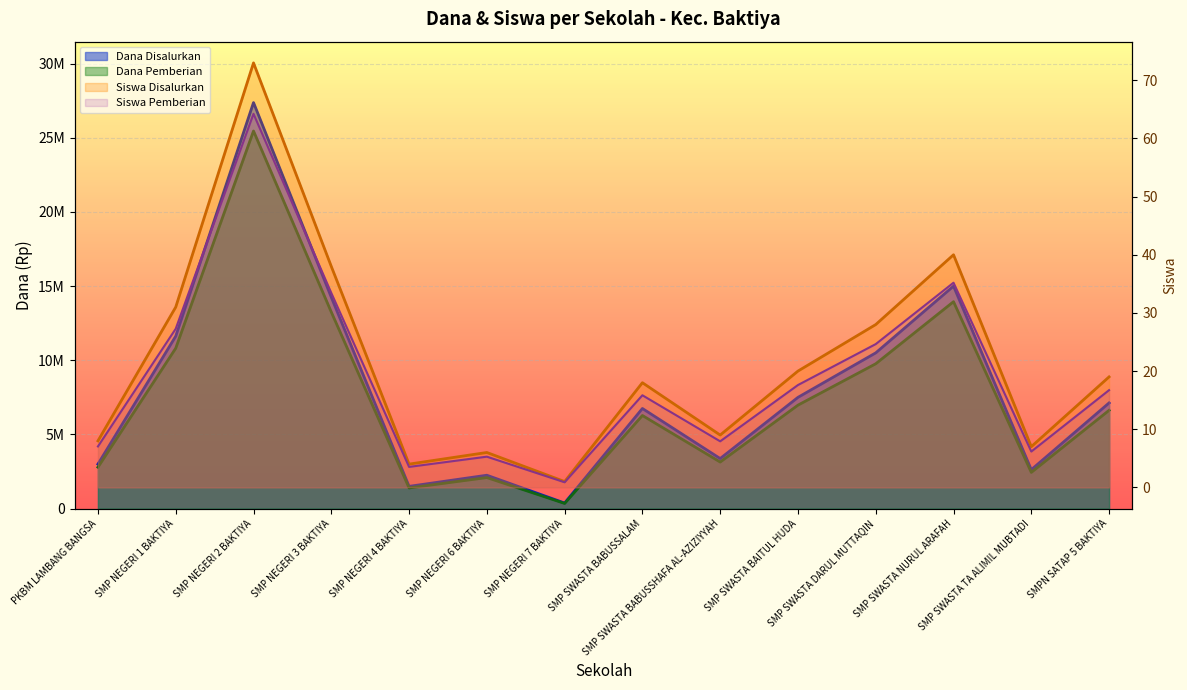

What is the label of the 4th point from the left?

SMP NEGERI 3 BAKTIYA